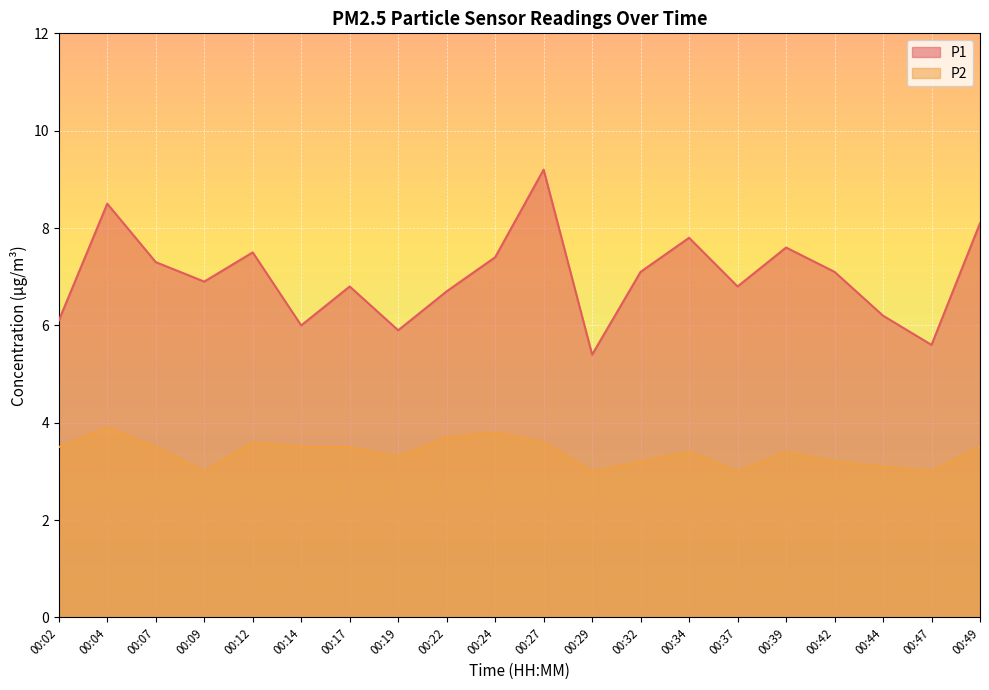

True or false: P1 and P2 intersect in this chart.

False